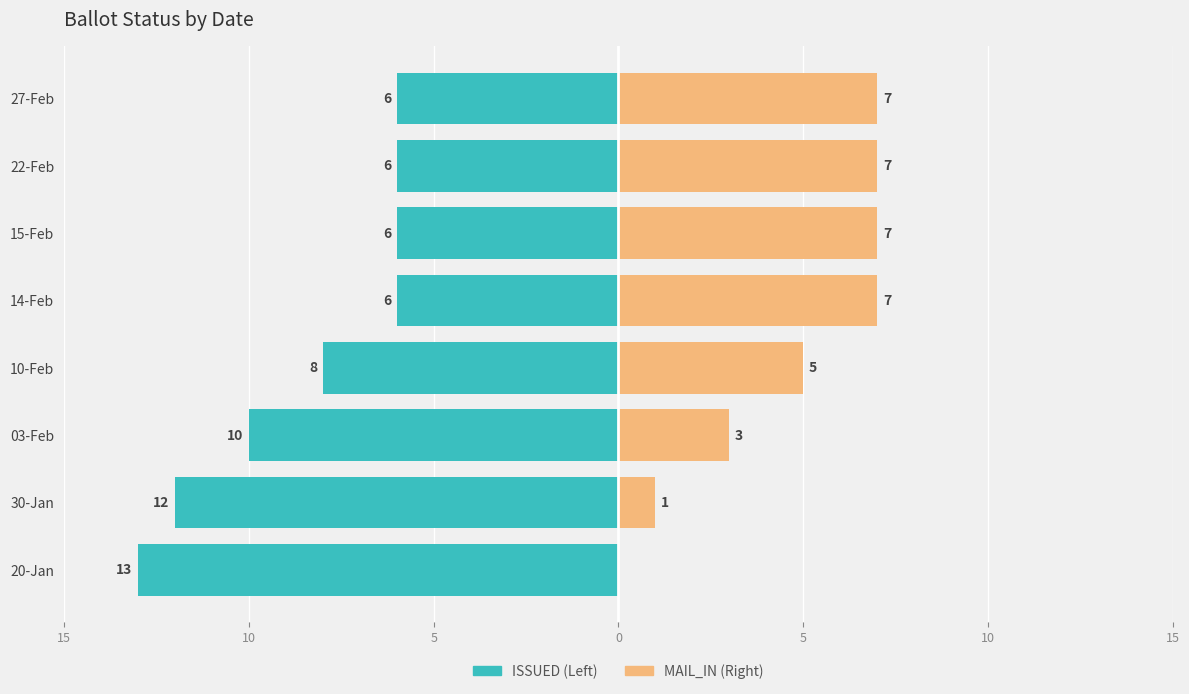

Reading left to right, transcribe all the data shown in this chart.

ISSUED: -13	-12	-10	-8	-6	-6	-6	-6
MAIL_IN: 0	1	3	5	7	7	7	7